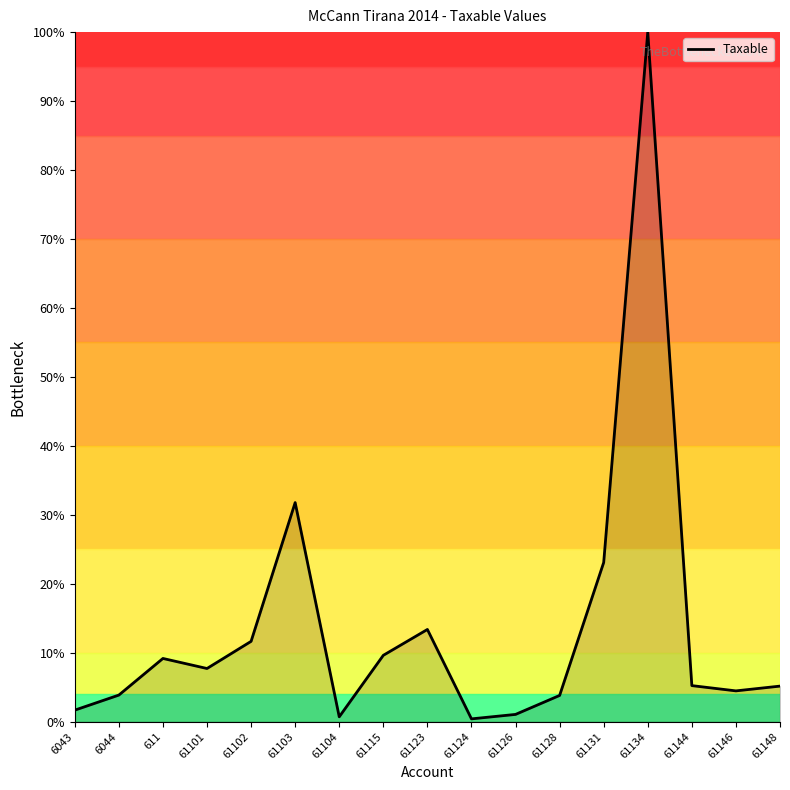

List the labels in order of value, largest first.

61134, 61103, 61131, 61123, 61102, 61115, 611, 61101, 61144, 61148, 61146, 6044, 61128, 6043, 61126, 61104, 61124